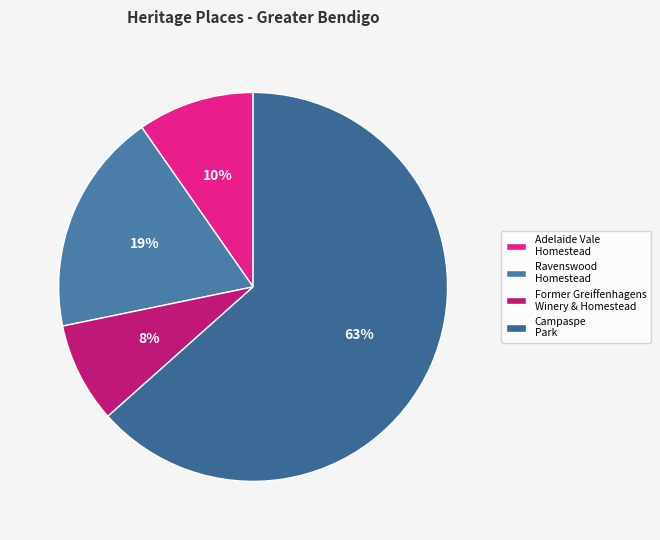

How many slices are in this pie chart?

4